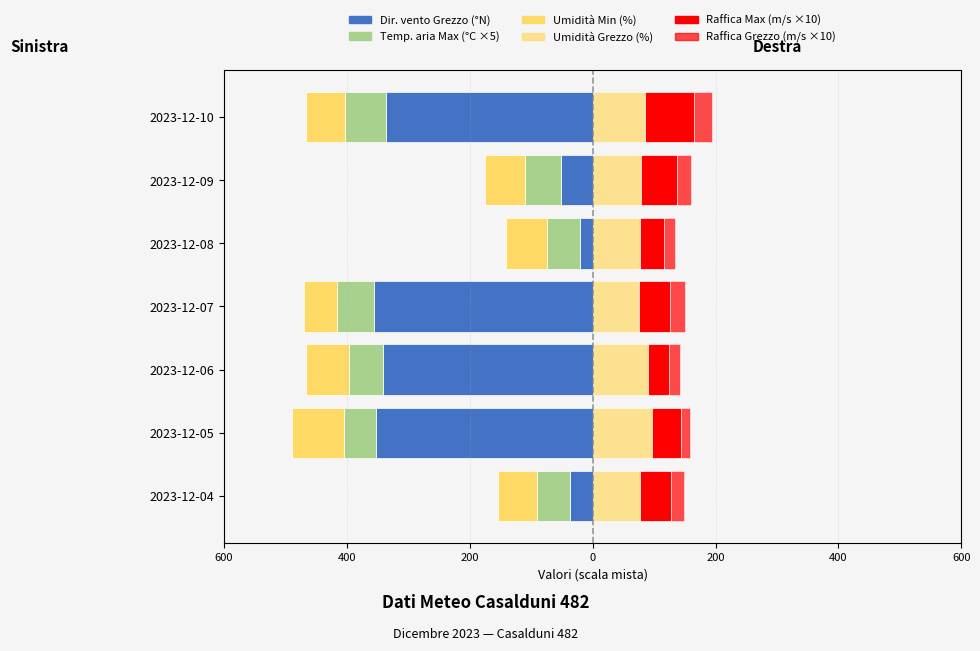

How many values in the Temp. aria Max (×5) series are below -396?

3